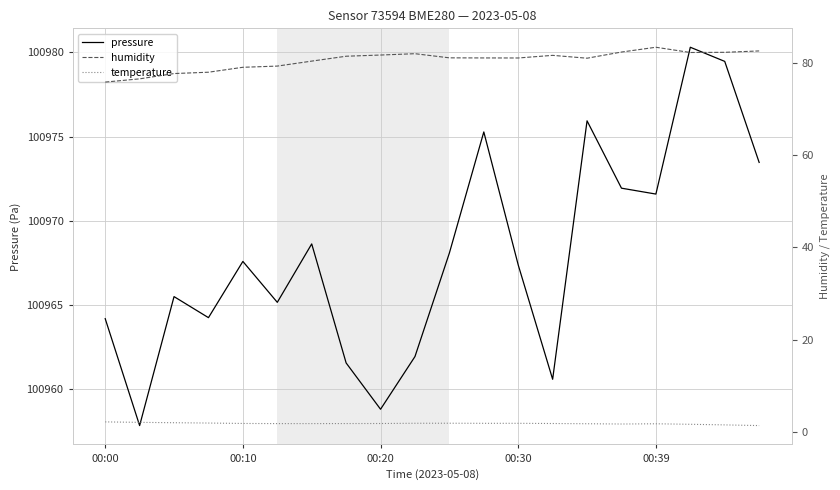

The humidity series shows 31.6 at 18. True or false?

False